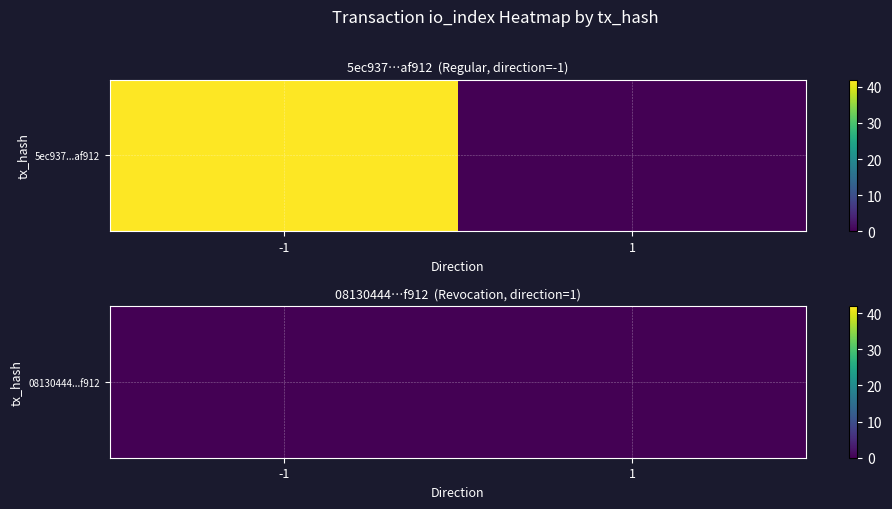

Reading left to right, extract all data points from this chart.

5ec937106372dc1c63c28ef7ce4652a687af912: -1=42	1=0
08130444c709fbdd805dceea55d3816fda725e6: -1=0	1=0